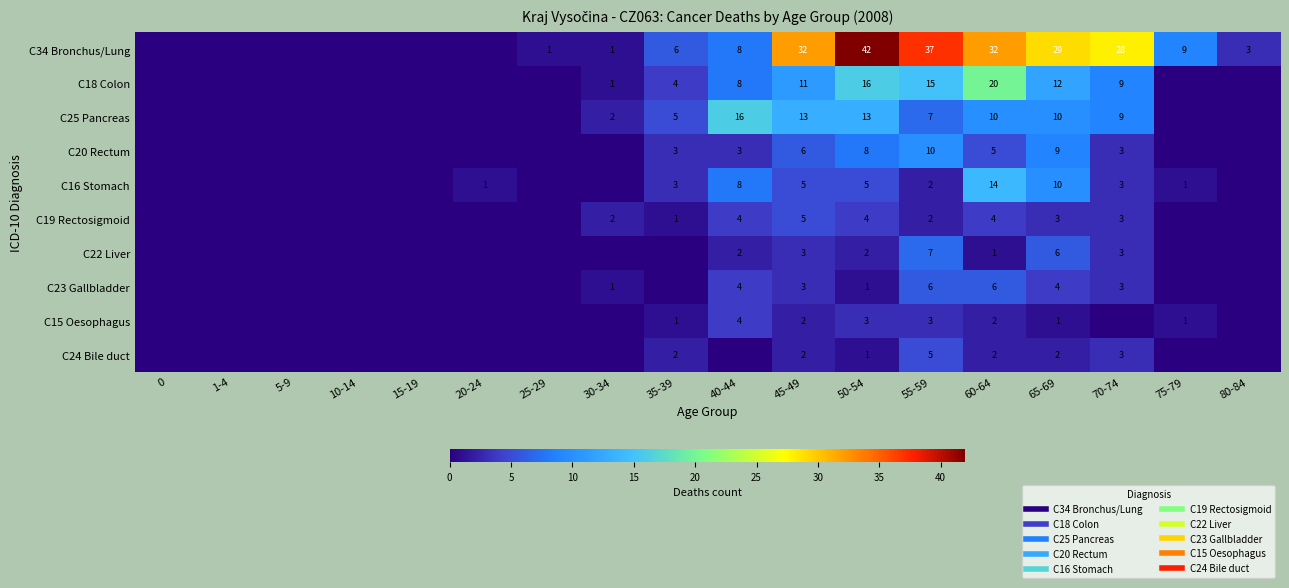

The value of C23 Gallbladder at 45-49 is 3. True or false?

True